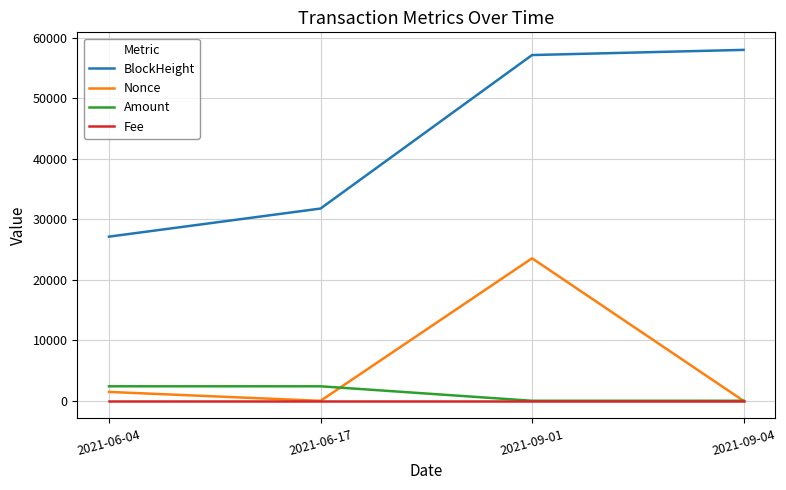

What is the average value of the Nonce series?

6255.8